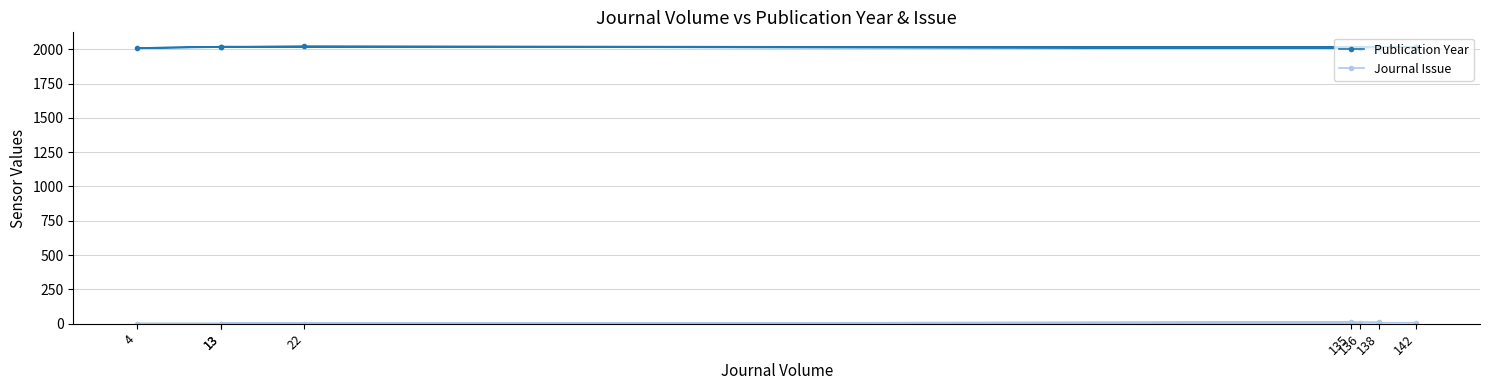

Between 142 and 135, which is larger?

142